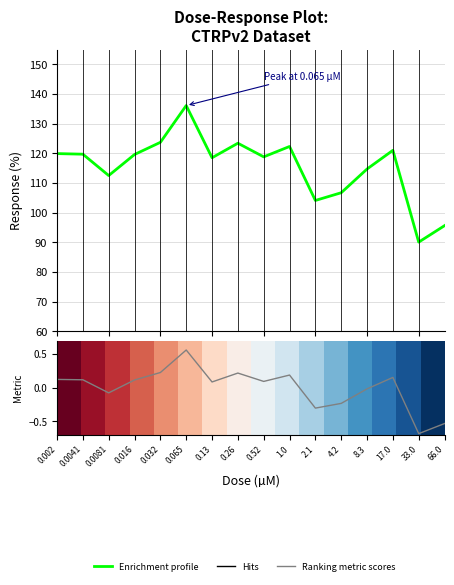

What is the label of the 10th point from the left?

1.0